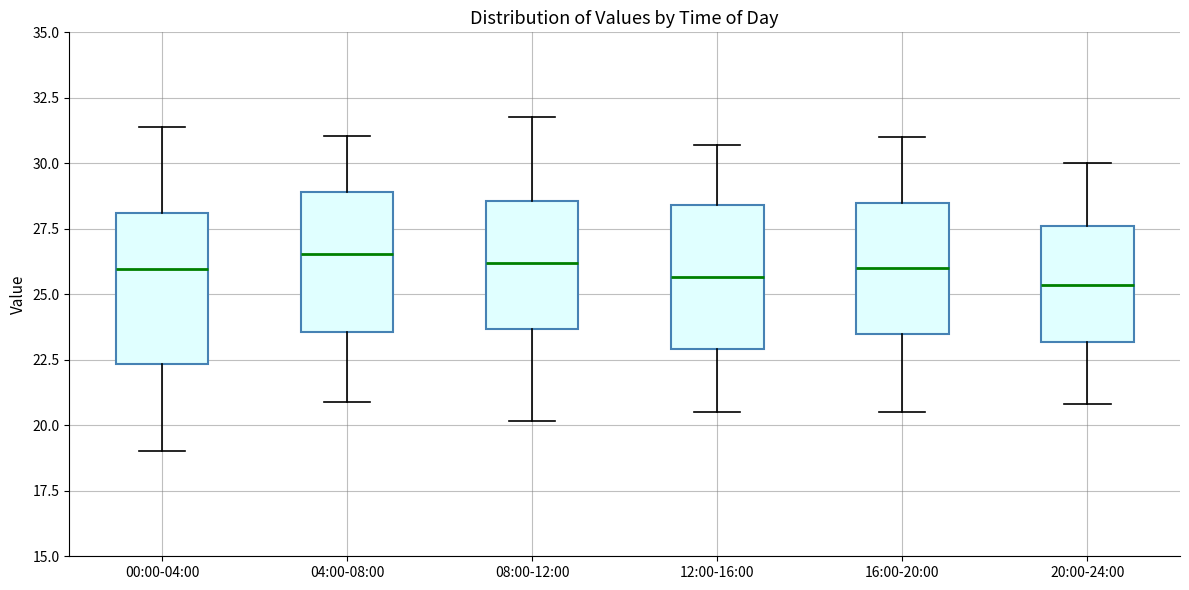

Where does the lower whisker of the box for 12:00-16:00 end on the y-axis? The values are not printed on the chart, so give them approximately, as read against the axis.

20.5